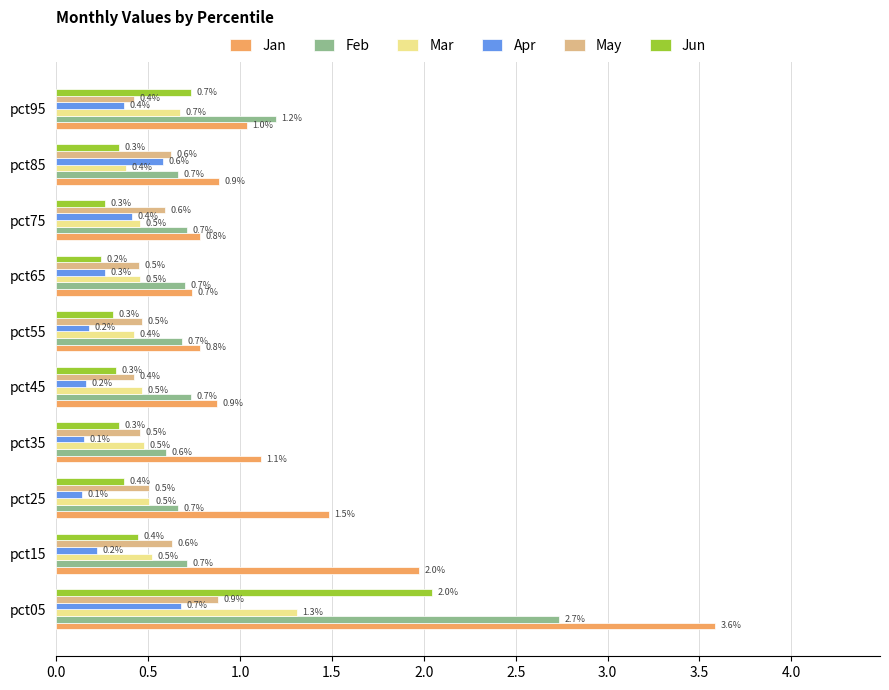

What is the average value of the Mar series?

0.6